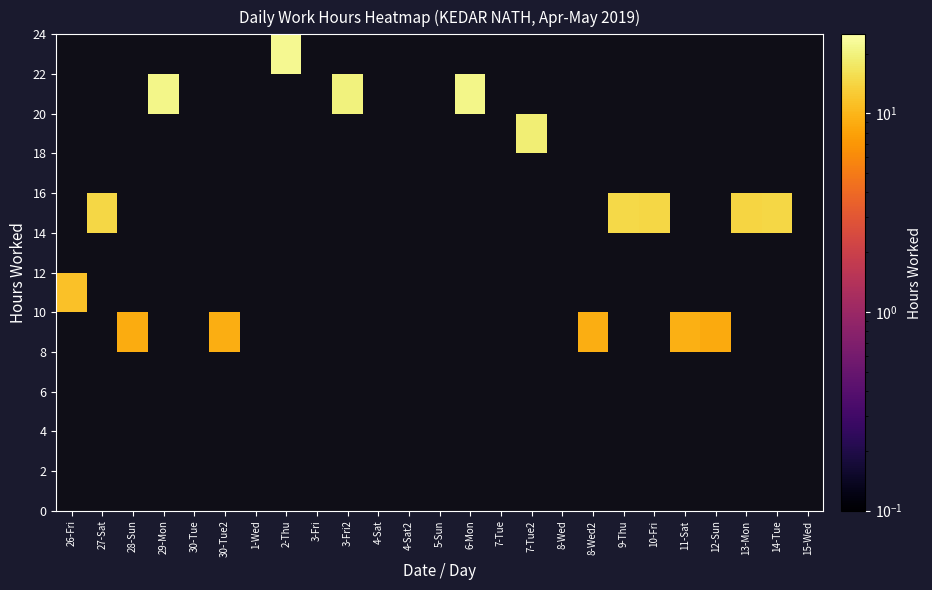

Which has a higher value, 10-Fri or 3-Fri2?

3-Fri2